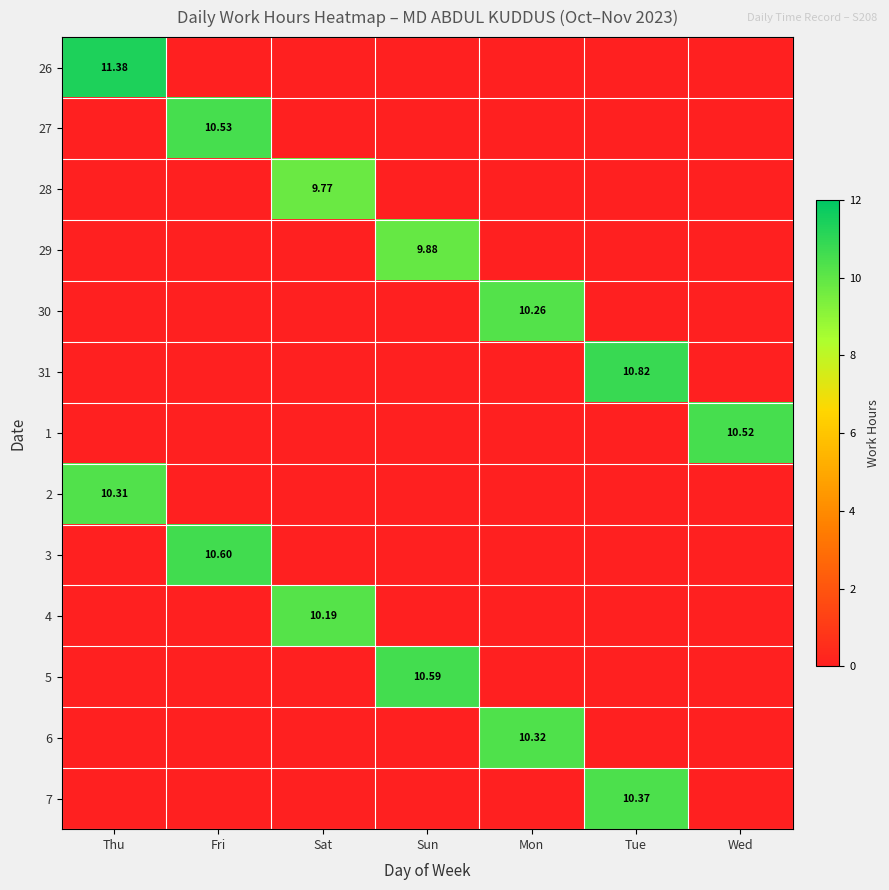

Is the value of 1 at Wed greater than the value of 28 at Sat?

Yes